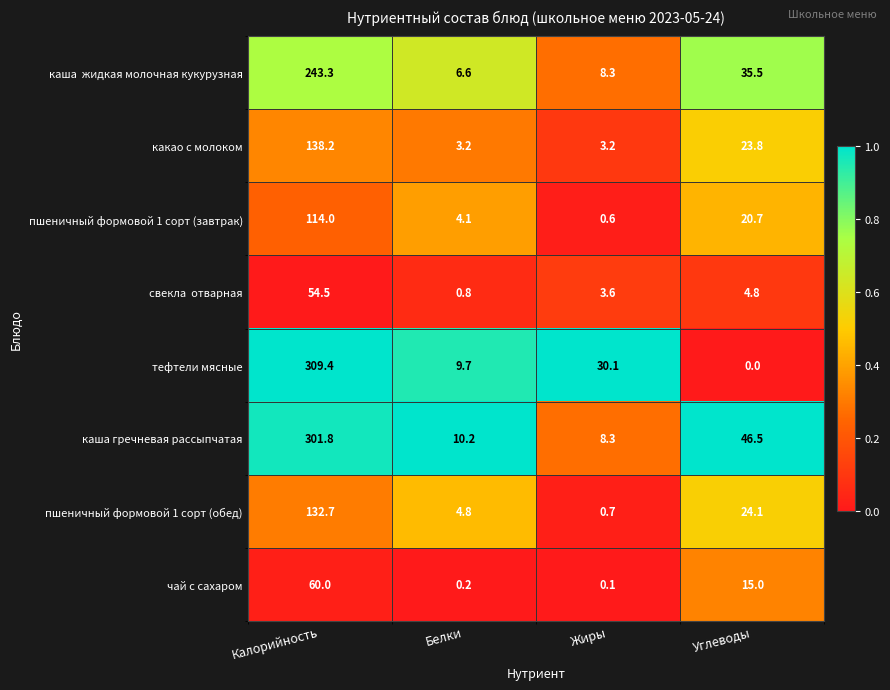

Which category has the lowest value across all series?

Углеводы